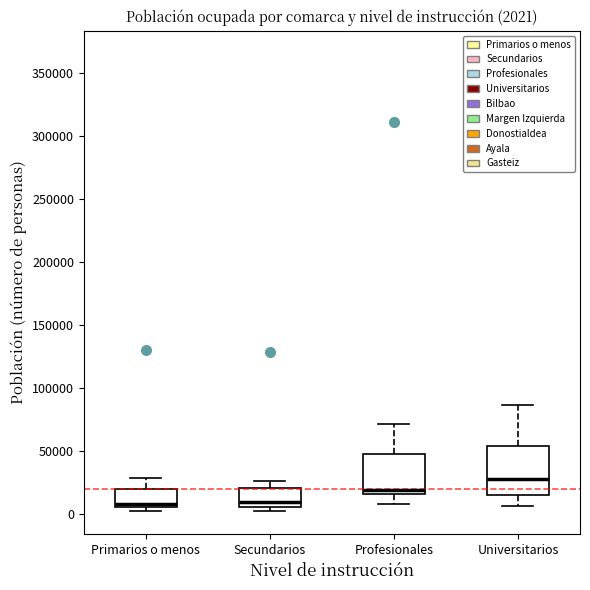

Comparing the boxes themselves (not the whiskers), which one is the tallest?

Universitarios